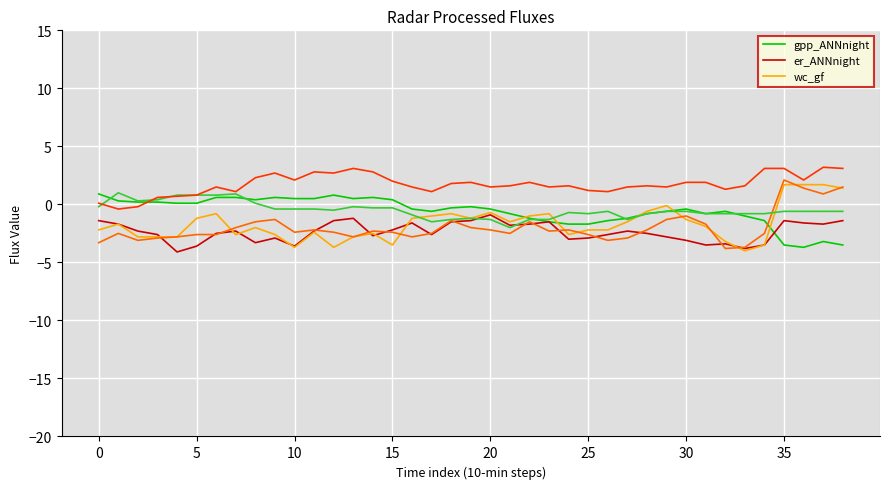

How many lines are shown in the chart?

6